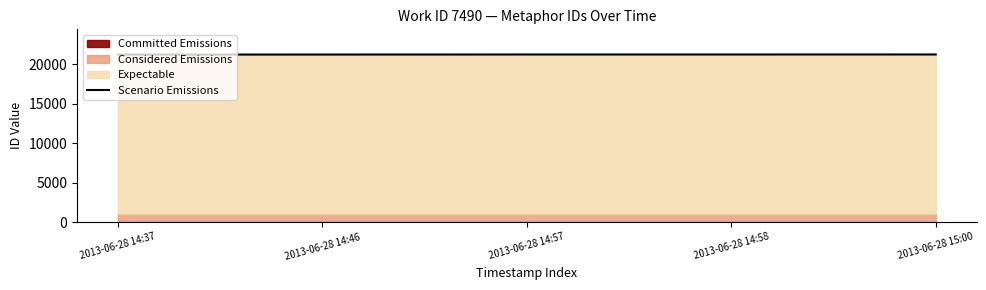

What is the average value?

21252.8